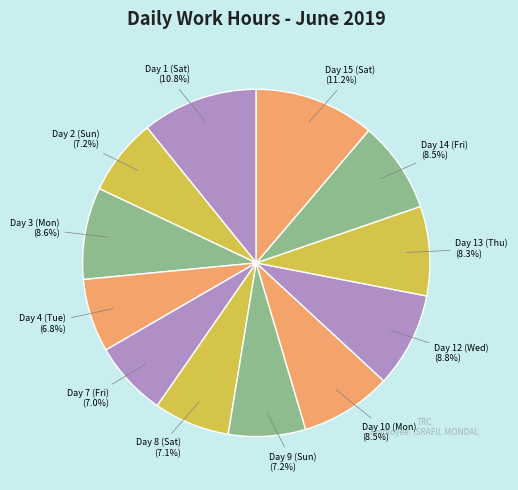

How many segments does this pie chart have?

12